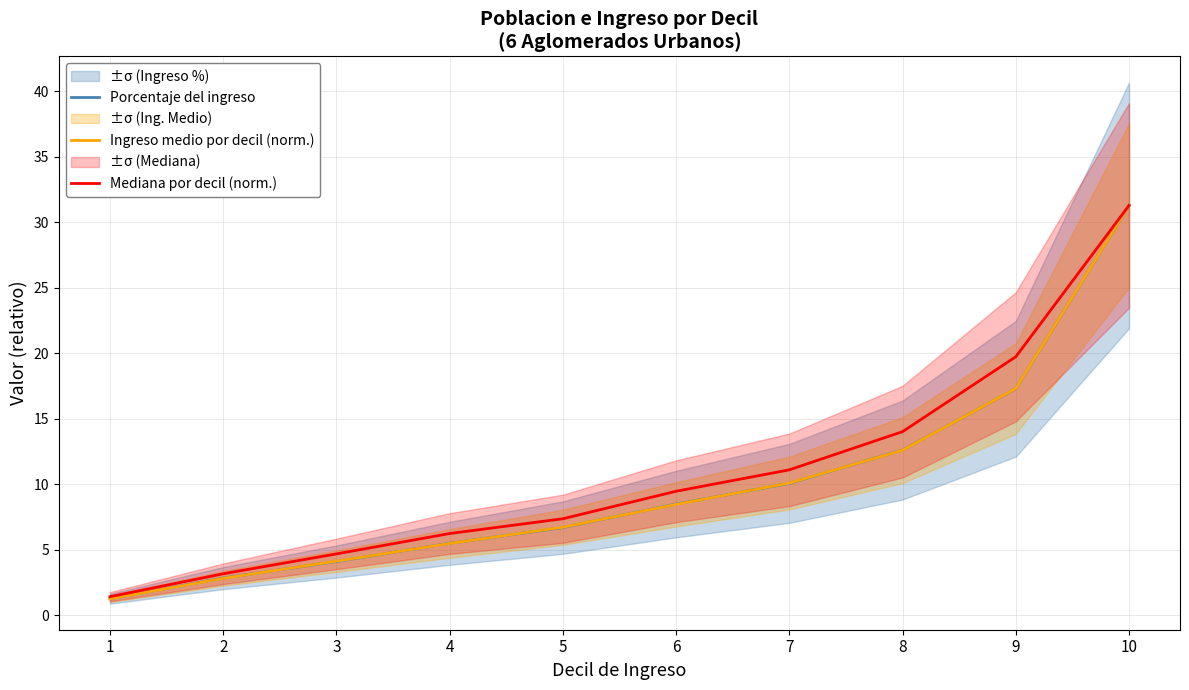

What is the value of the Ingreso medio por decil (norm.) point at the 8th from the left?

12.6